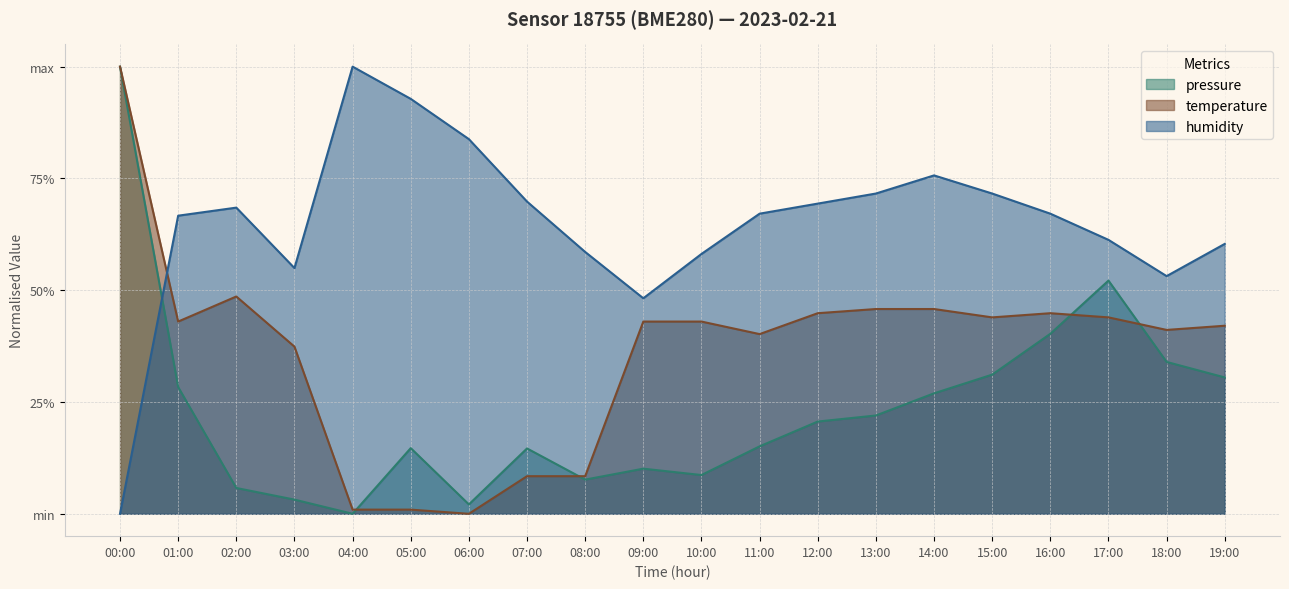

At which label is pressure closest to 0?

04:00